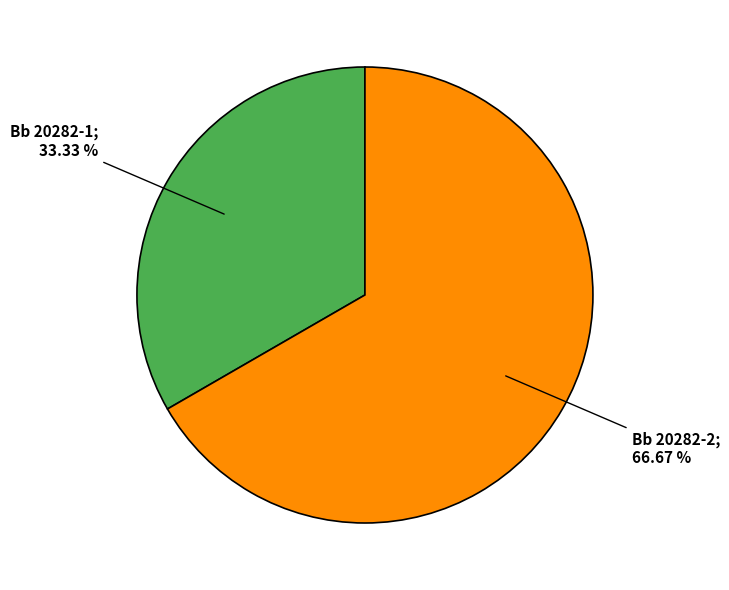

Is there a majority slice in this chart?

Yes